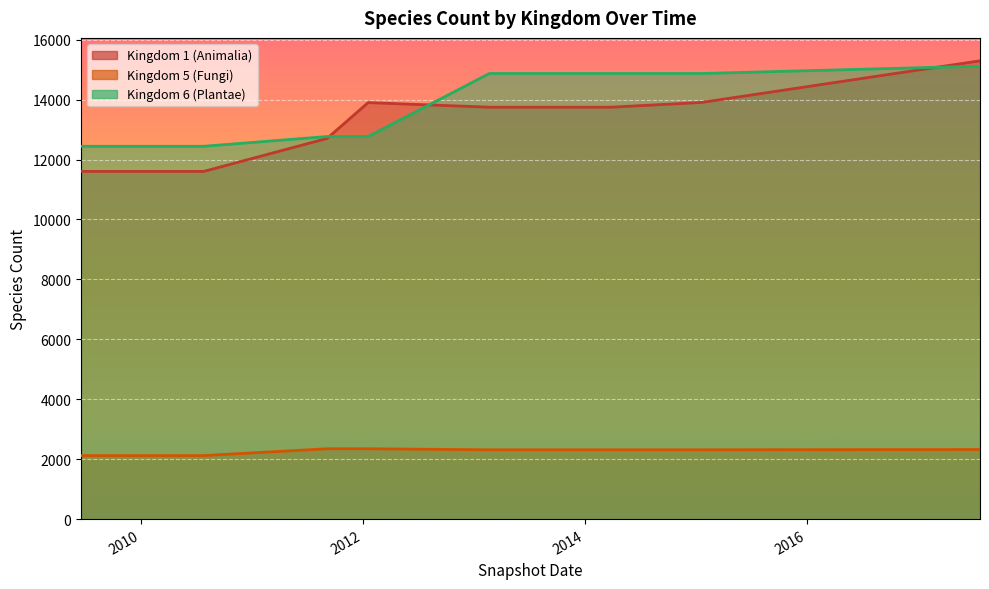

True or false: 5 has more than 0 points higher than both neighbors.

False